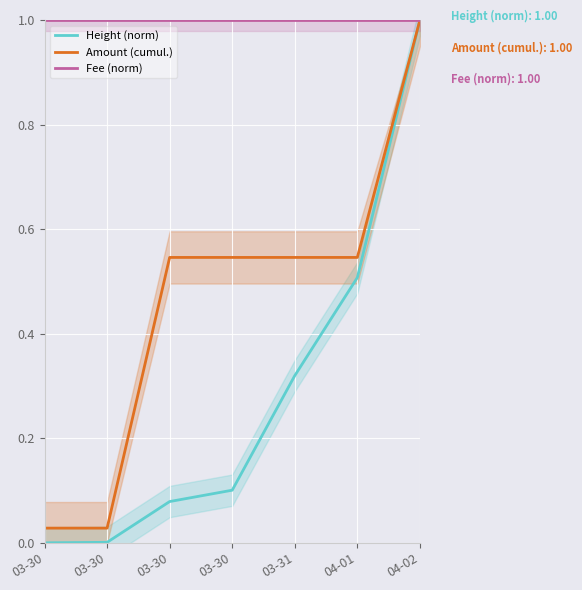

The value of Amount (cumul.) at 03-30 is 0.2. True or false?

False